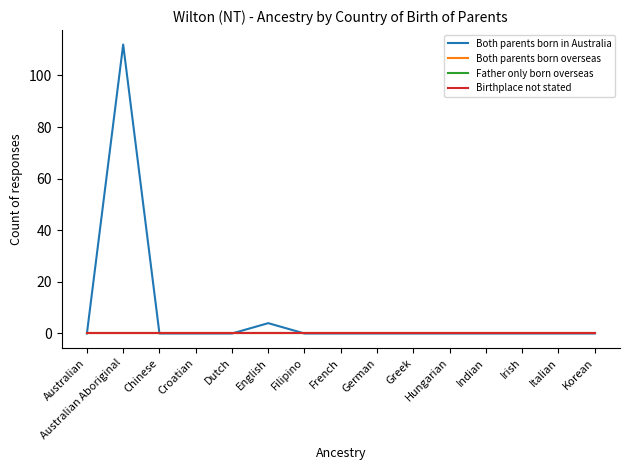

Reading left to right, transcribe all the data shown in this chart.

Both parents born in Australia: Australian=0	Australian Aboriginal=112	Chinese=0	Croatian=0	Dutch=0	English=4	Filipino=0	French=0	German=0	Greek=0	Hungarian=0	Indian=0	Irish=0	Italian=0	Korean=0
Both parents born overseas: Australian=0	Australian Aboriginal=0	Chinese=0	Croatian=0	Dutch=0	English=0	Filipino=0	French=0	German=0	Greek=0	Hungarian=0	Indian=0	Irish=0	Italian=0	Korean=0
Father only born overseas: Australian=0	Australian Aboriginal=0	Chinese=0	Croatian=0	Dutch=0	English=0	Filipino=0	French=0	German=0	Greek=0	Hungarian=0	Indian=0	Irish=0	Italian=0	Korean=0
Birthplace not stated: Australian=0	Australian Aboriginal=0	Chinese=0	Croatian=0	Dutch=0	English=0	Filipino=0	French=0	German=0	Greek=0	Hungarian=0	Indian=0	Irish=0	Italian=0	Korean=0